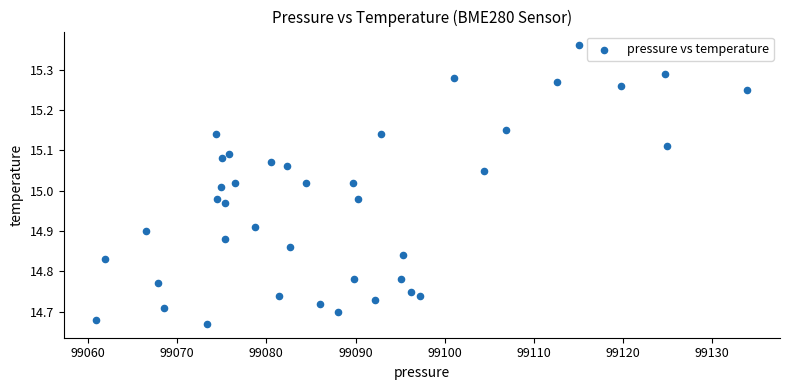

What is the range of X values (max minus min)?

73.1